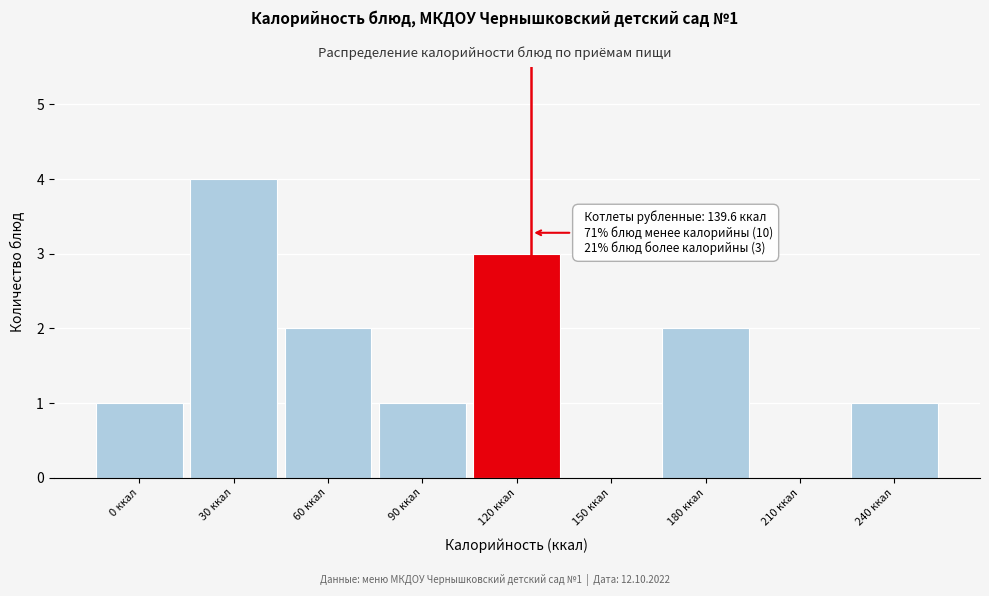

Reading right to left, what are all the values shown in this chart?

240 ккал=1	210 ккал=0	180 ккал=2	150 ккал=0	120 ккал=3	90 ккал=1	60 ккал=2	30 ккал=4	0 ккал=1